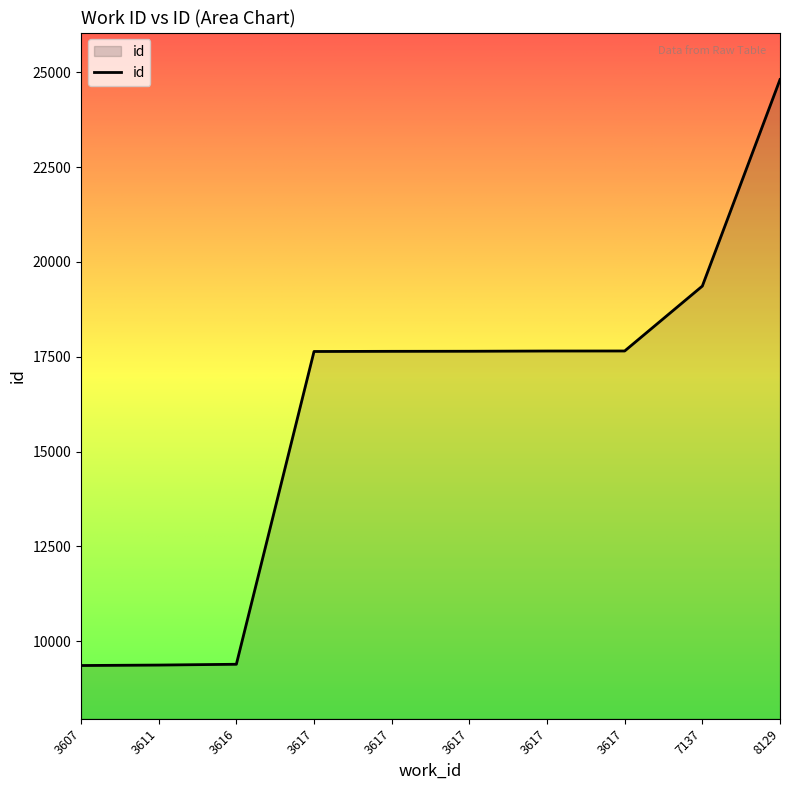

What is the difference between the values at 3617 and 3611?

8276